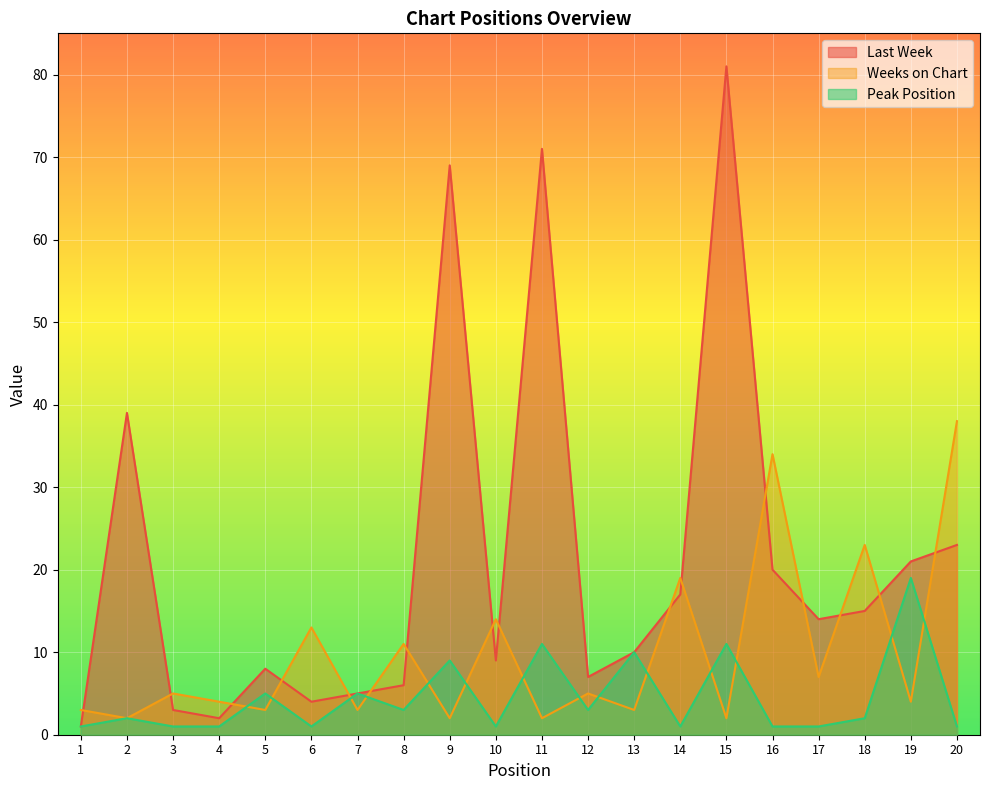

Reading left to right, what are all the values shown in this chart?

Last Week: 1=1	2=39	3=3	4=2	5=8	6=4	7=5	8=6	9=69	10=9	11=71	12=7	13=10	14=17	15=81	16=20	17=14	18=15	19=21	20=23
Weeks on Chart: 1=3	2=2	3=5	4=4	5=3	6=13	7=3	8=11	9=2	10=14	11=2	12=5	13=3	14=19	15=2	16=34	17=7	18=23	19=4	20=38
Peak Position: 1=1	2=2	3=1	4=1	5=5	6=1	7=5	8=3	9=9	10=1	11=11	12=3	13=10	14=1	15=11	16=1	17=1	18=2	19=19	20=1